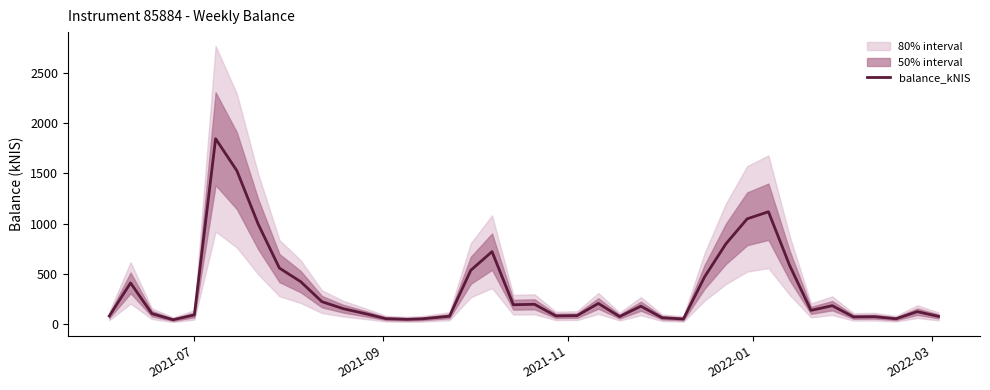

What is the highest value of the balance_kNIS series?

1845.6